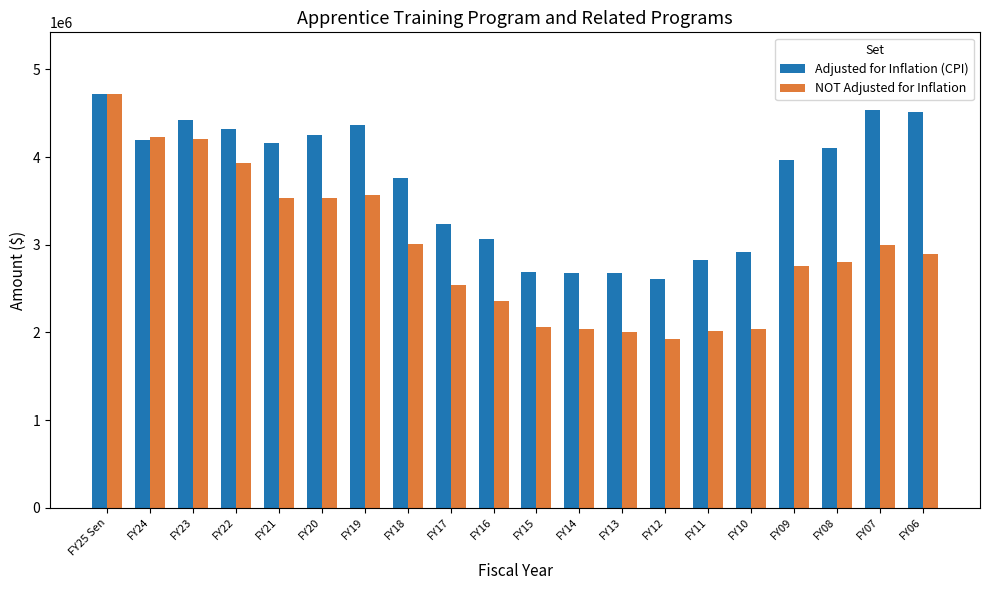

How many distinct data groups are displayed?

2